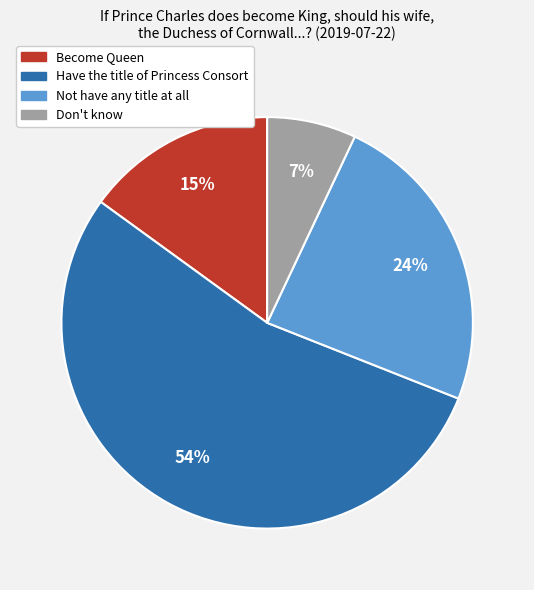

True or false: Become Queen accounts for 15% of the total.

True